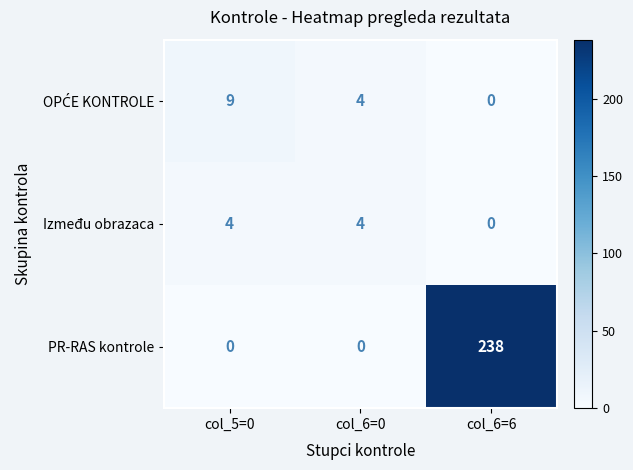

At which category is the sum across all series the highest?

col_6=6